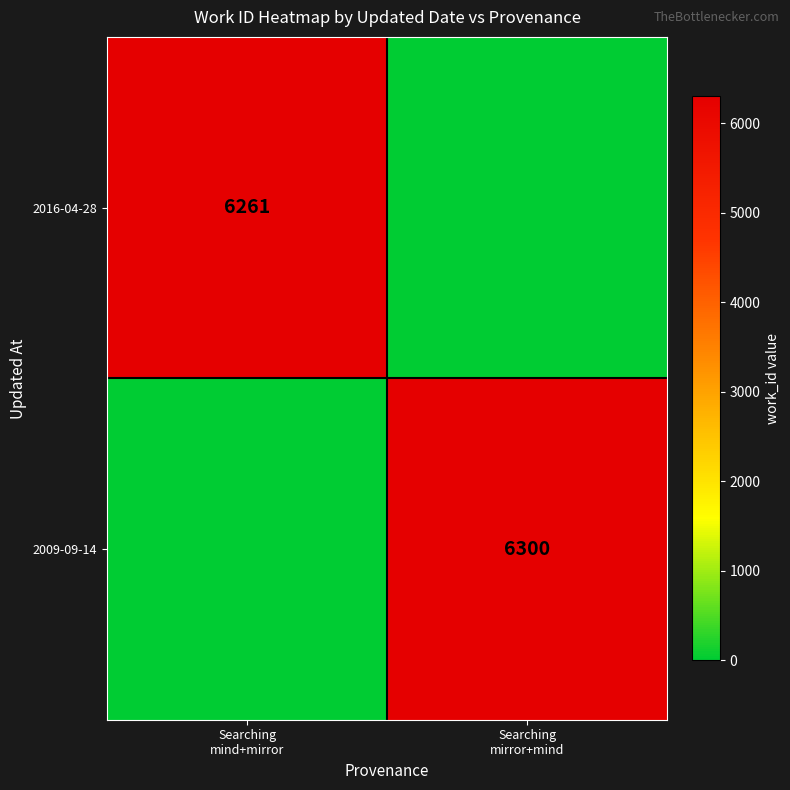

Is it true that 2016-04-28 equals 11004 at Searching mind+mirror?

False